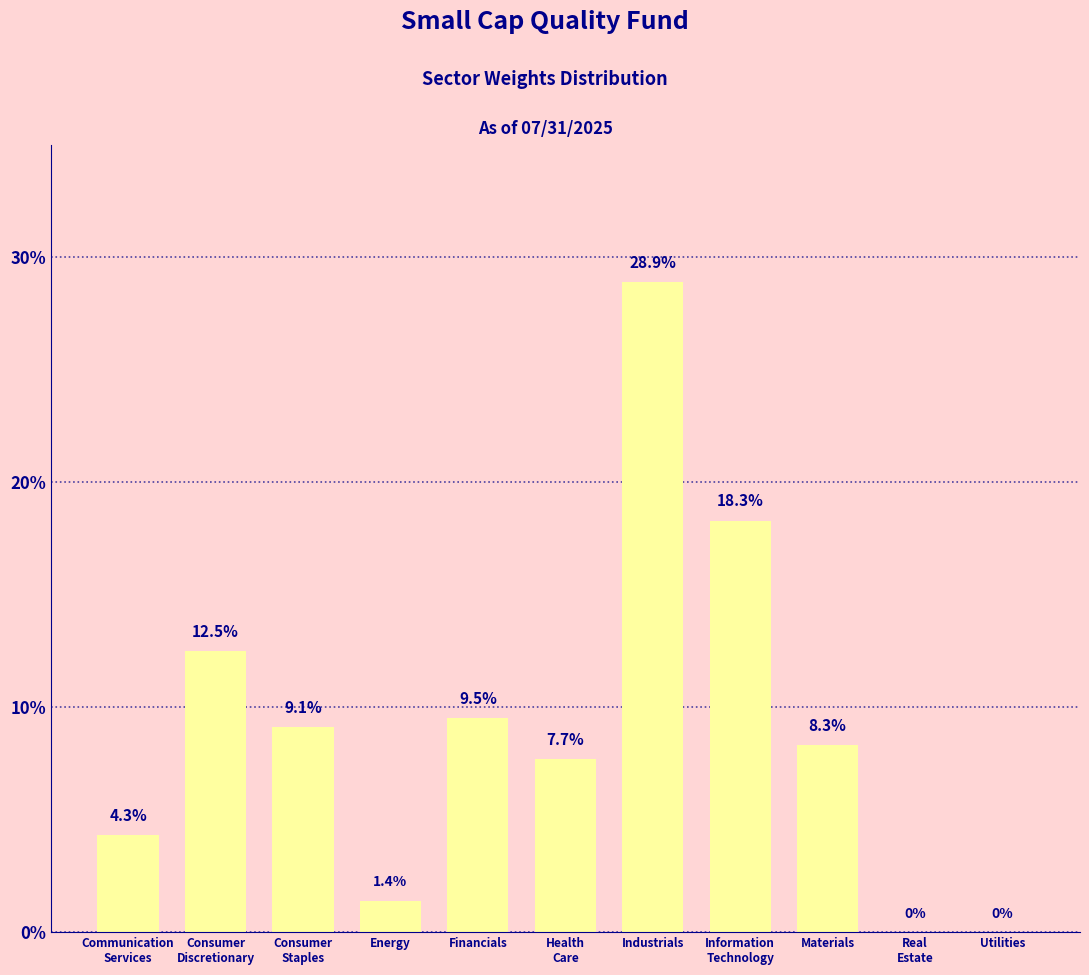

At which category does the chart reach its peak across all series?

Industrials